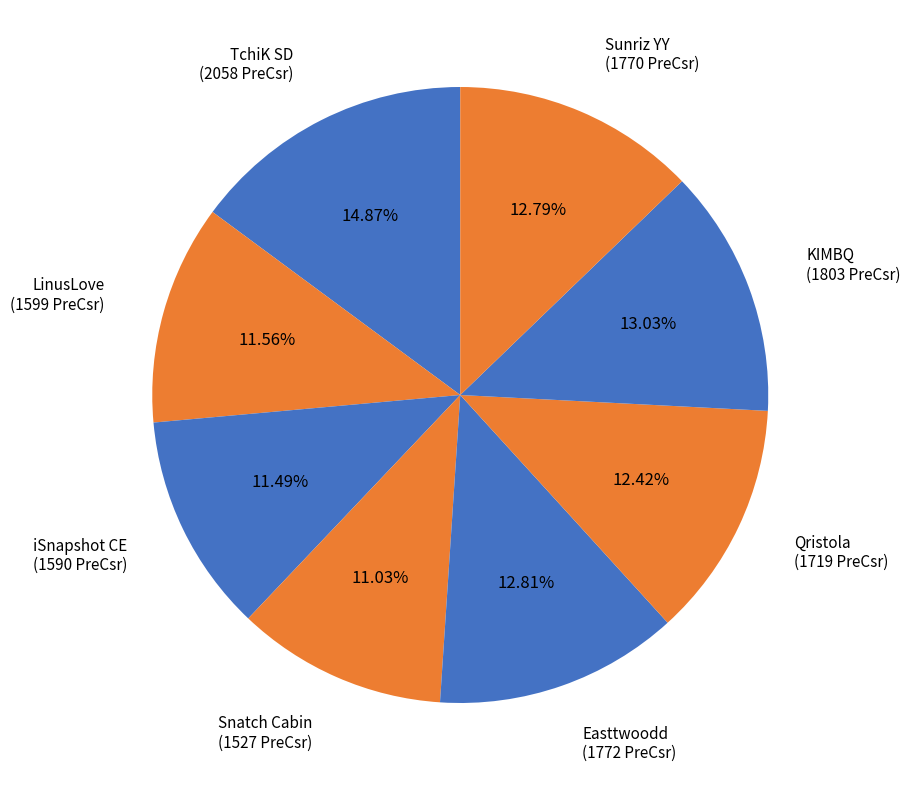

Is there a majority slice in this chart?

No